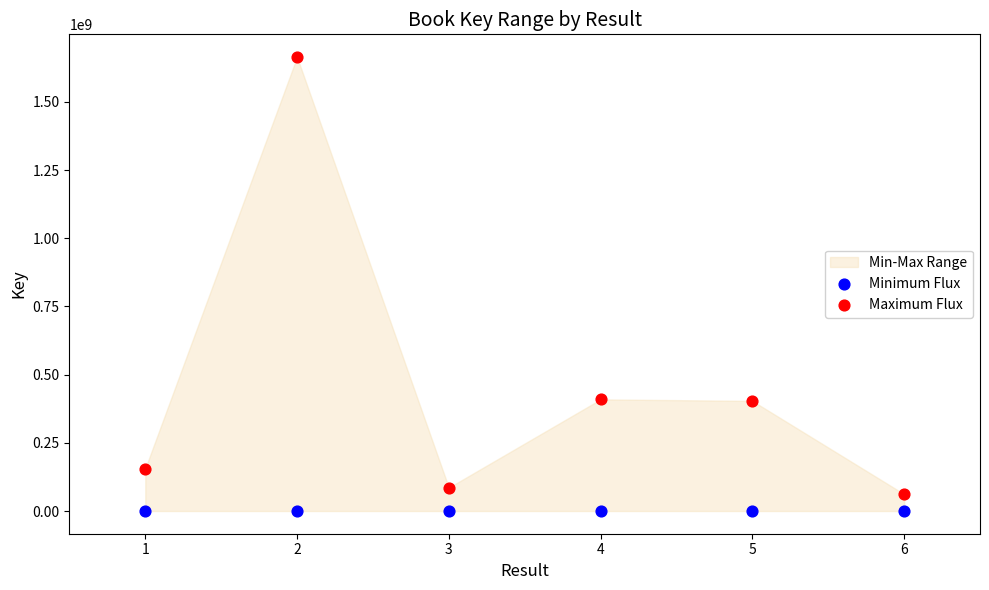

Which series contains the lowest Y value?

Minimum Flux